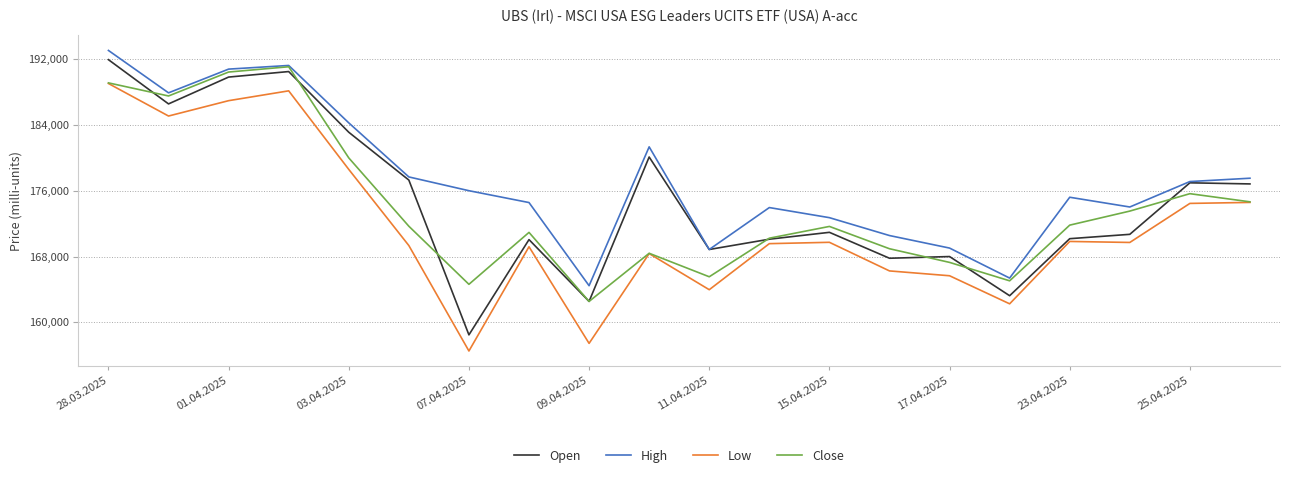

What is the highest value of the High series?

193036